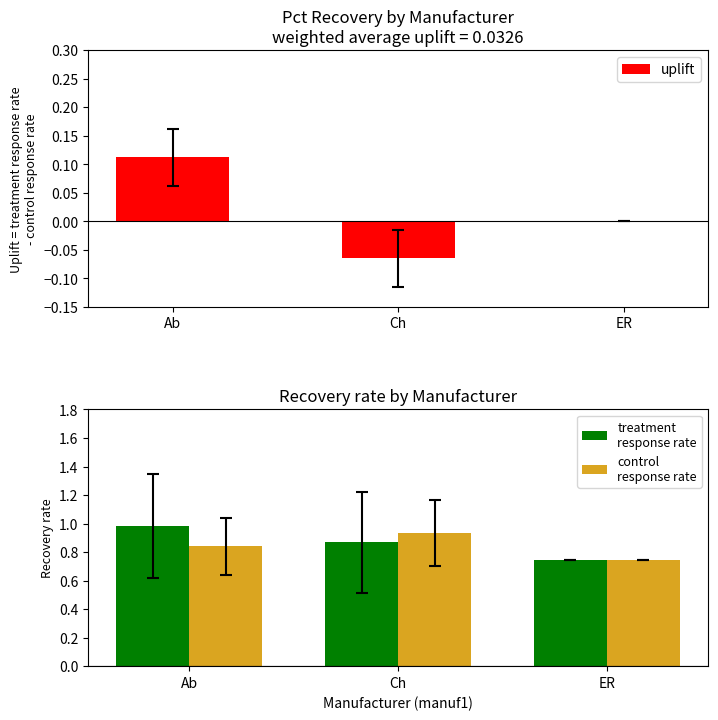

Which has a higher value, ER or Ch?

ER